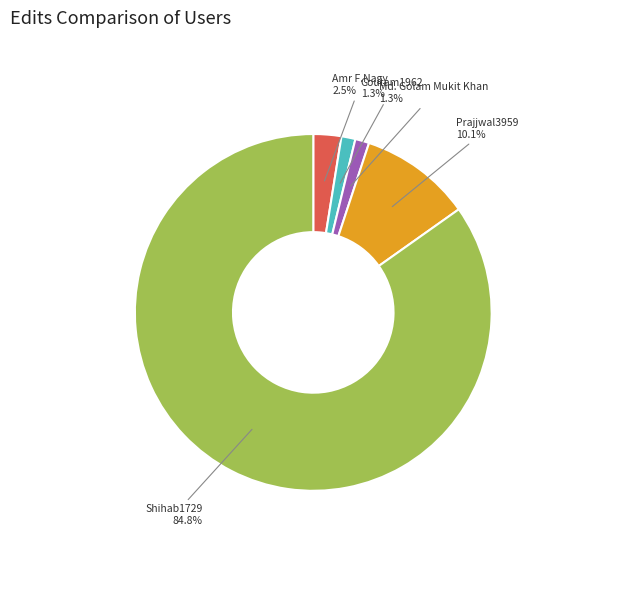

What is the largest slice in the pie chart?

Shihab1729